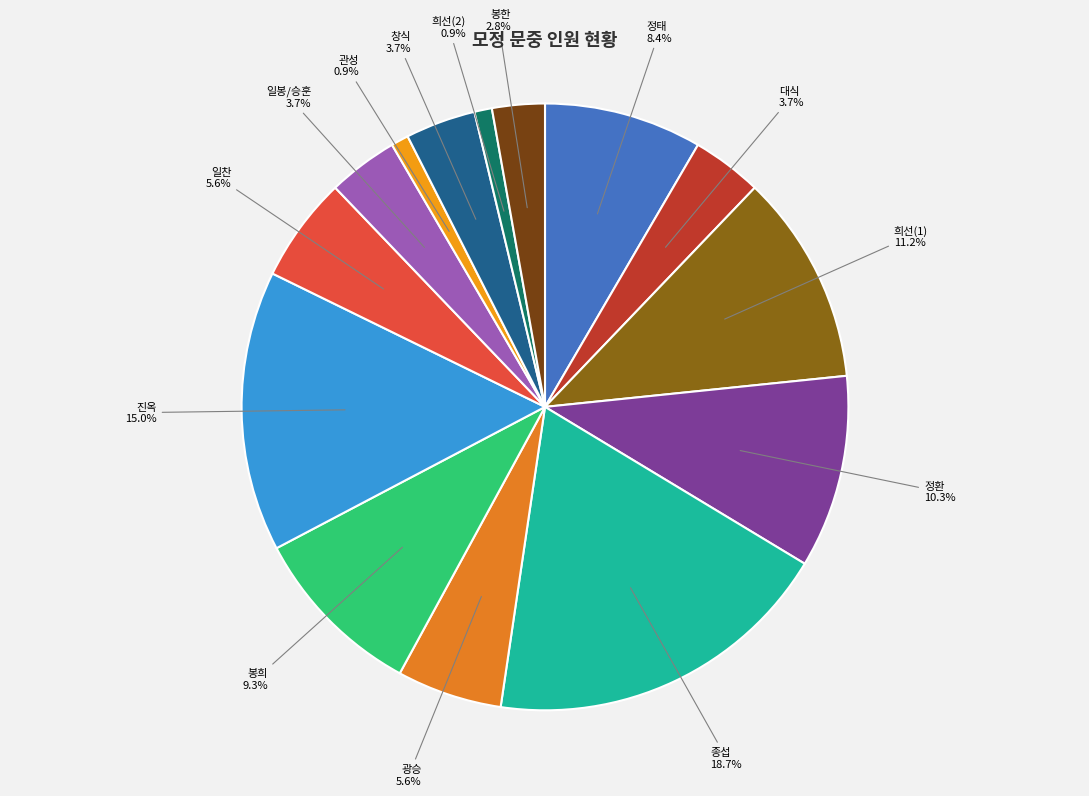

To the nearest percent, what is the average slice percentage?

7%